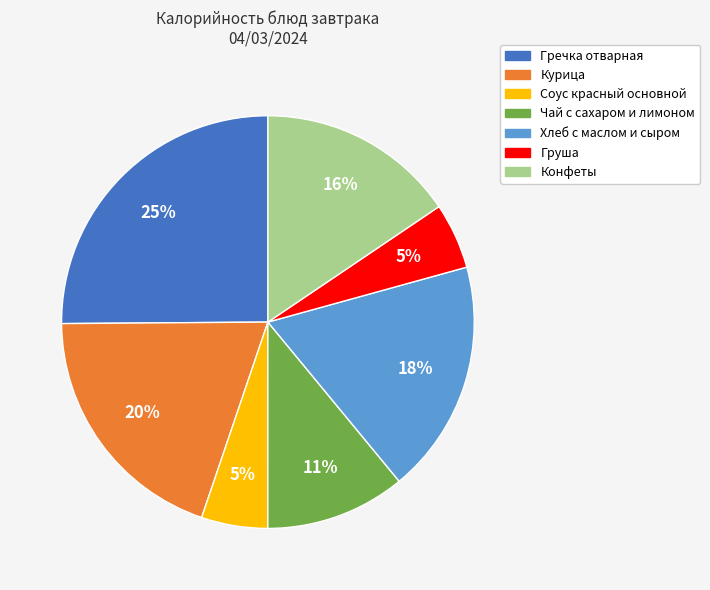

Combined, do Чай с сахаром и лимоном and Хлеб с маслом и сыром account for over 50%?

No